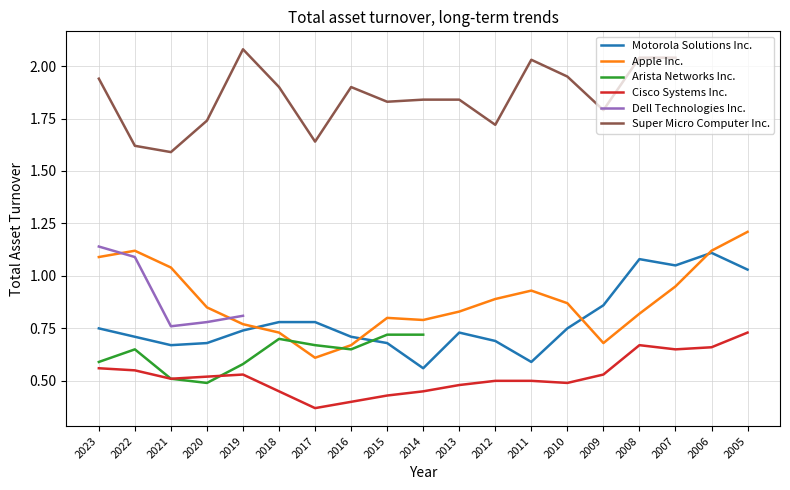

How many values in Arista Networks Inc. are above zero?

10